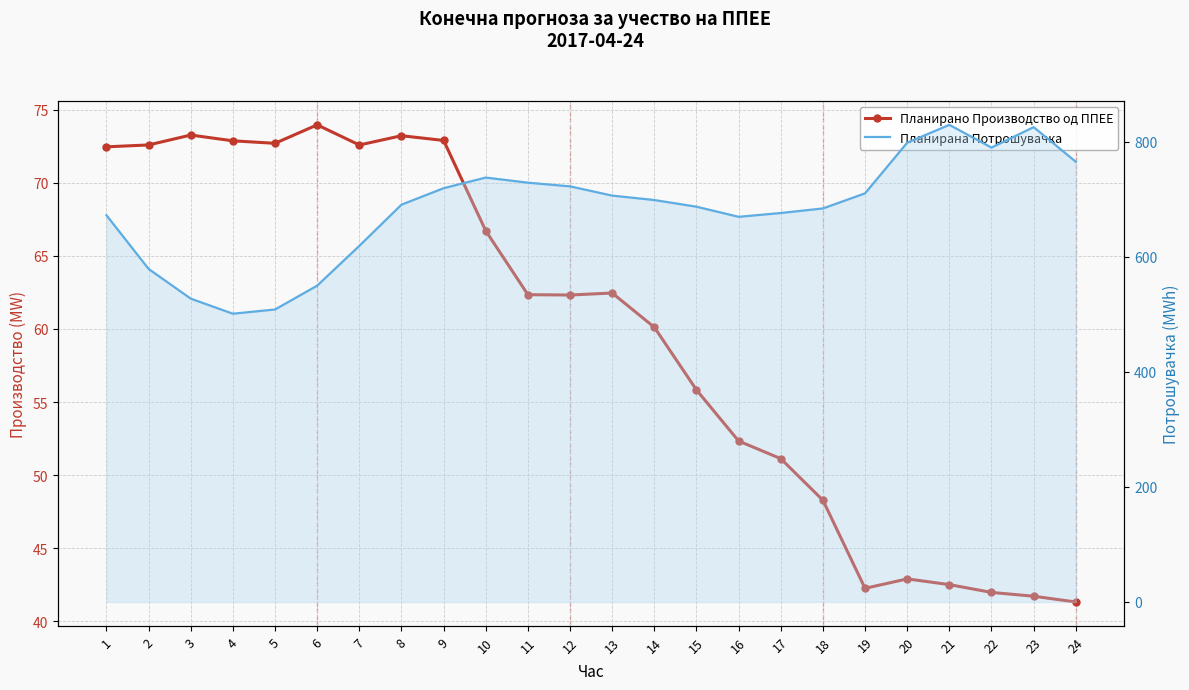

True or false: Планирана Потрошувачка (линија) has more than 0 points higher than both neighbors.

True